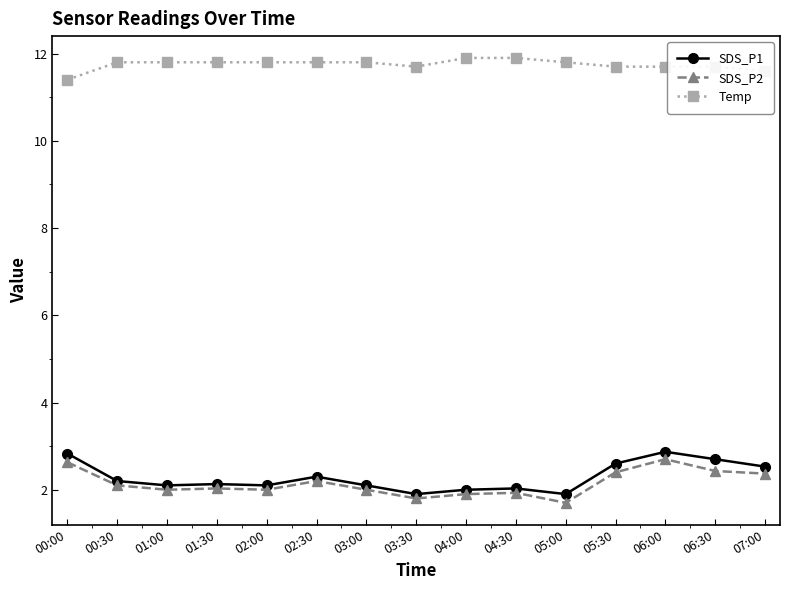

What is the sum of all SDS_P2 values?

32.2